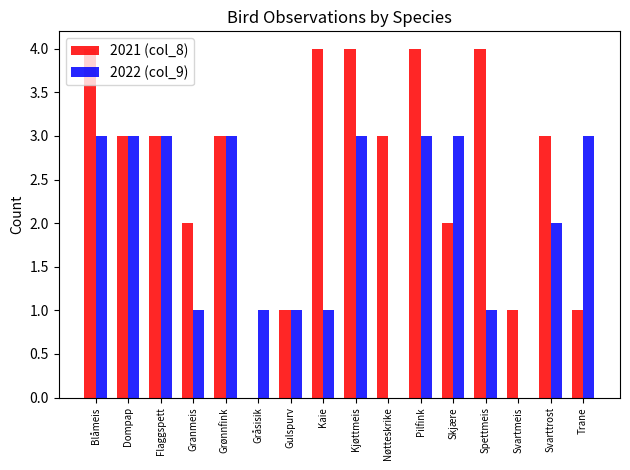

Which series has the largest total across all categories?

2021 (col_8)